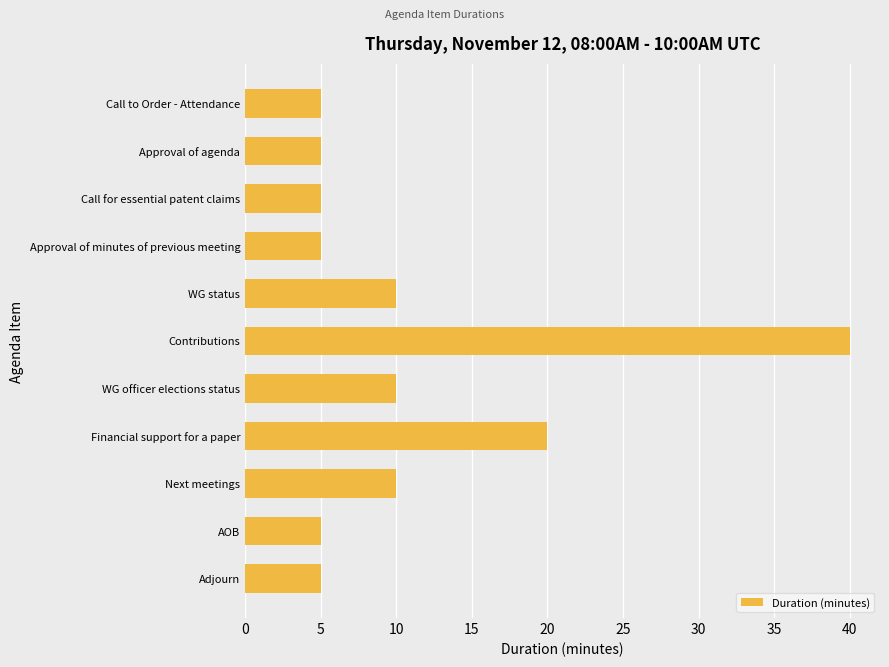

What is the value of the 4th bar from the top?

5